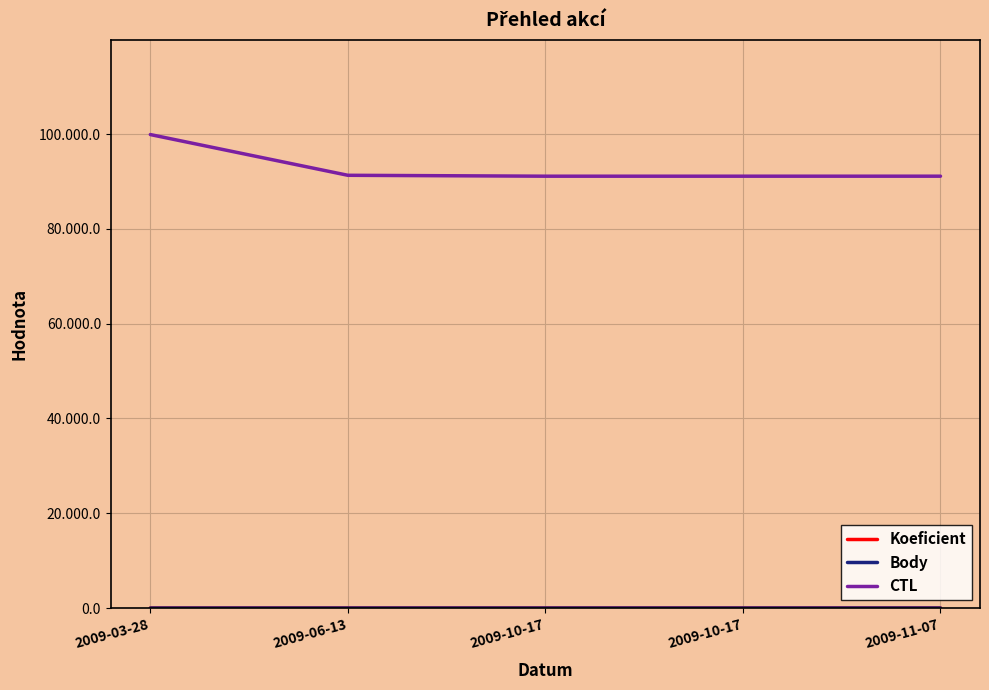

What is the difference between the Koeficient values at 2009-06-13 and 2009-11-07?

2